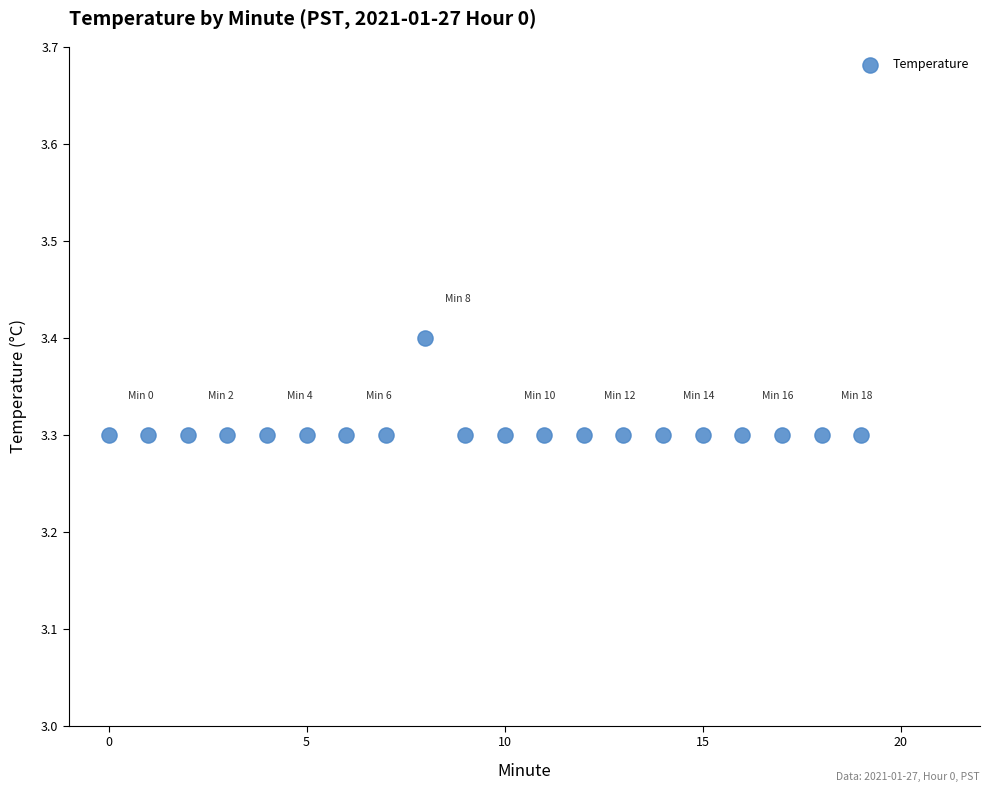

How many data points are displayed?

20